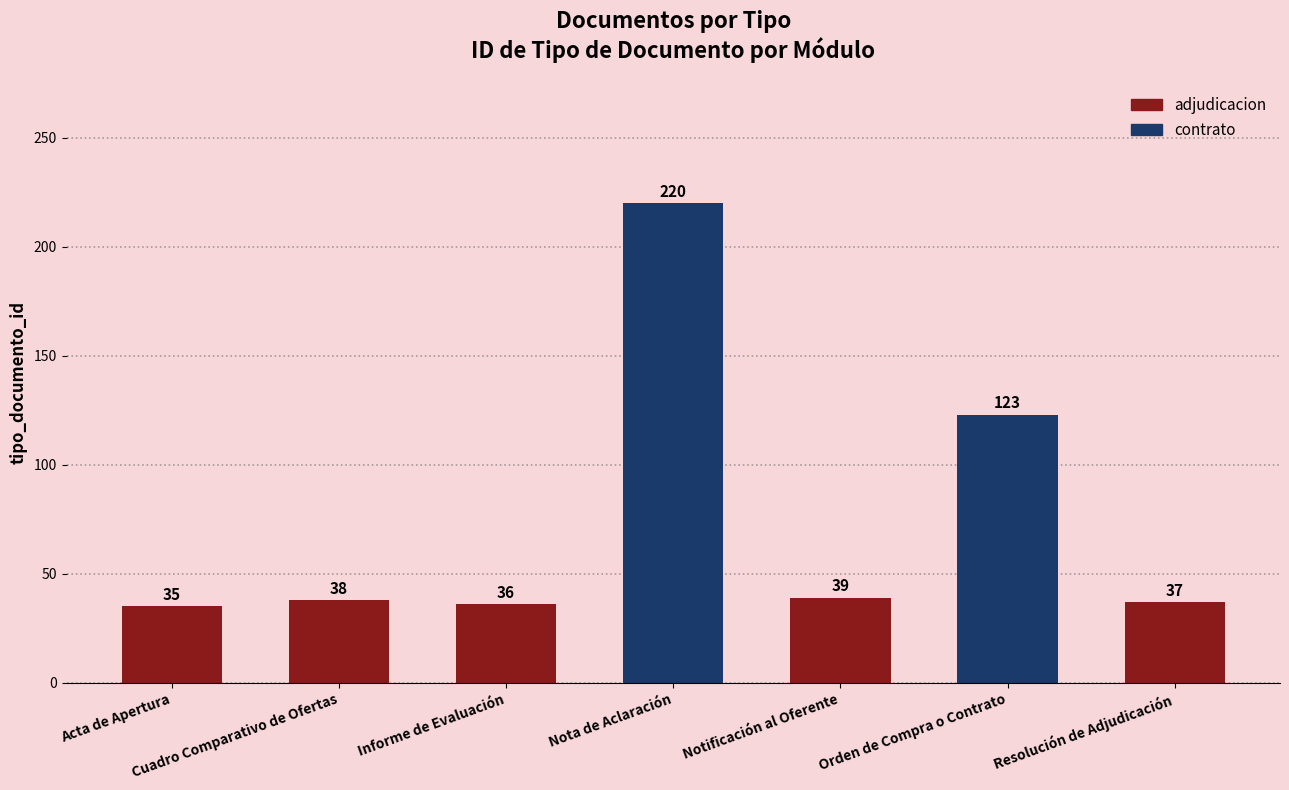

Reading left to right, extract all data points from this chart.

35	38	36	220	39	123	37